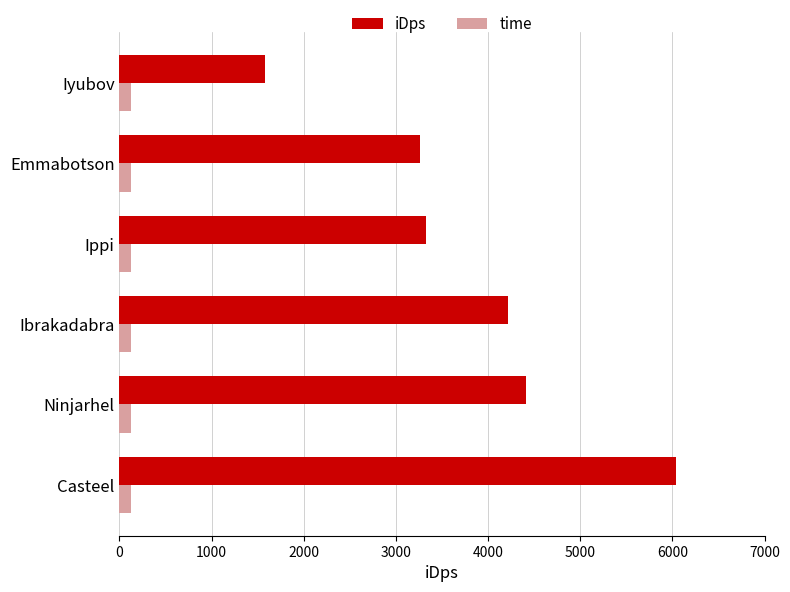

Which series has the largest total across all categories?

iDps